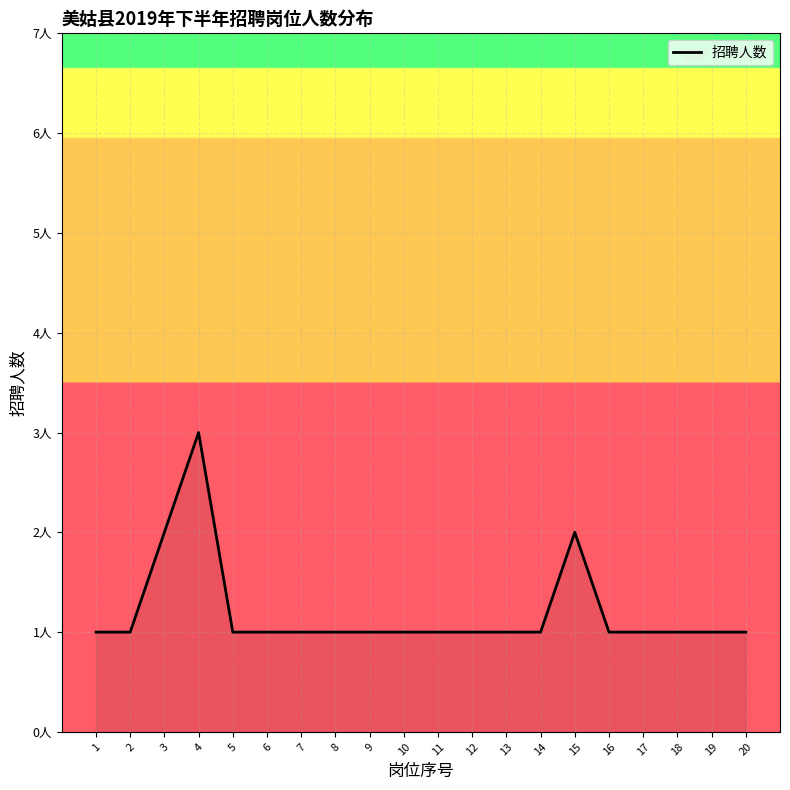

Which label corresponds to the largest value in the chart?

4